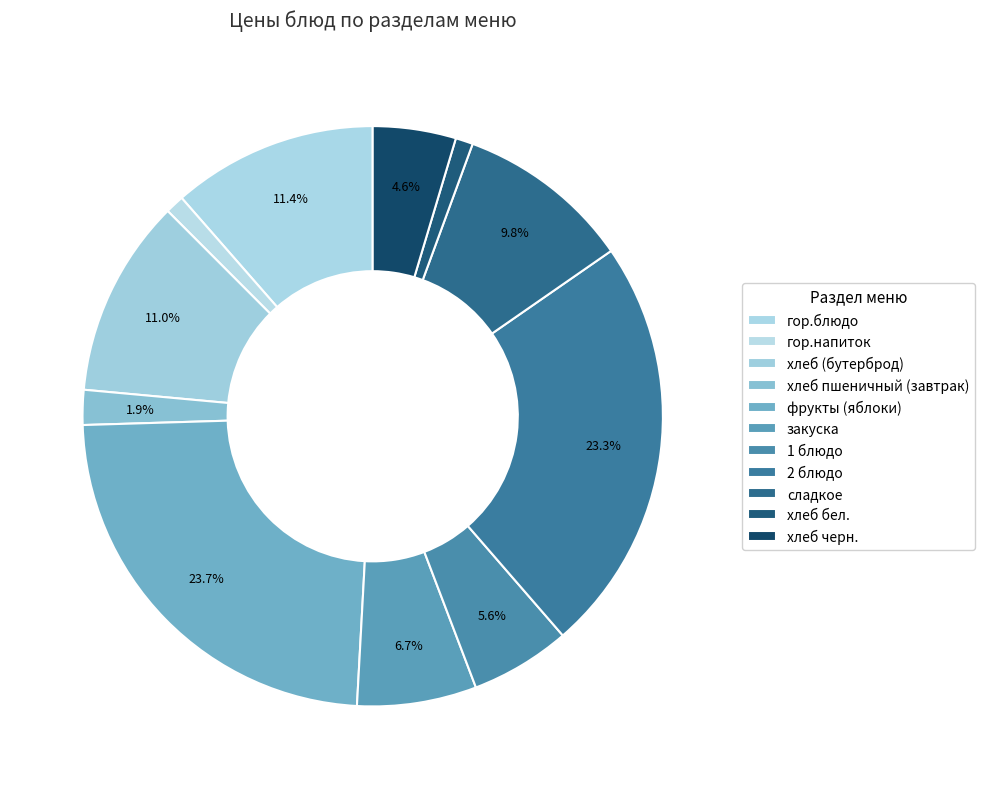

Is it true that хлеб бел. is 1% of the pie?

True